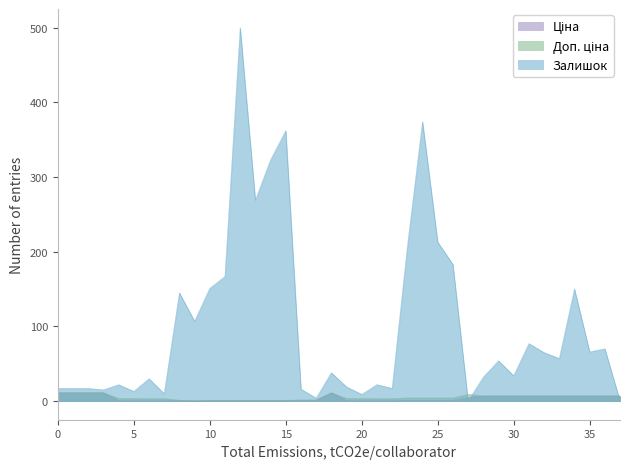

Reading right to left, list all the values displayed in this chart.

Ціна: 6.9	6.9	6.9	6.9	6.9	6.9	6.9	6.9	6.9	6.9	4.6	1.1	1.1	1.1	1.1	0.4	0.4	0.4	0.4	11.2	1.4	1.4	0.8	0.8	0.8	0.8	0.8	0.8	0.6	0.8	0.4	0.4	0.4	0.4	11.2	11.2	11.2	11.2
Доп. ціна: 6.9	6.9	6.9	6.9	6.9	6.9	6.9	6.9	6.9	6.9	9.1	4.3	4.3	4.3	4.3	3.3	3.3	3.5	3.5	11.2	1.4	1.4	1.1	1.1	1.1	1.1	1.1	1.1	0.7	1.1	3.3	3.3	3.5	3.5	11.2	11.2	11.2	11.2
Залишок: 0.0	70.0	66.0	150.0	57.0	65.0	77.0	34.0	54.0	32.0	0.0	183.0	213.0	374.0	206.0	17.0	22.0	9.0	19.0	38.0	4.0	16.0	362.0	323.0	269.0	500.0	167.0	151.0	107.0	145.0	10.0	30.0	13.0	22.0	15.0	17.0	17.0	17.0